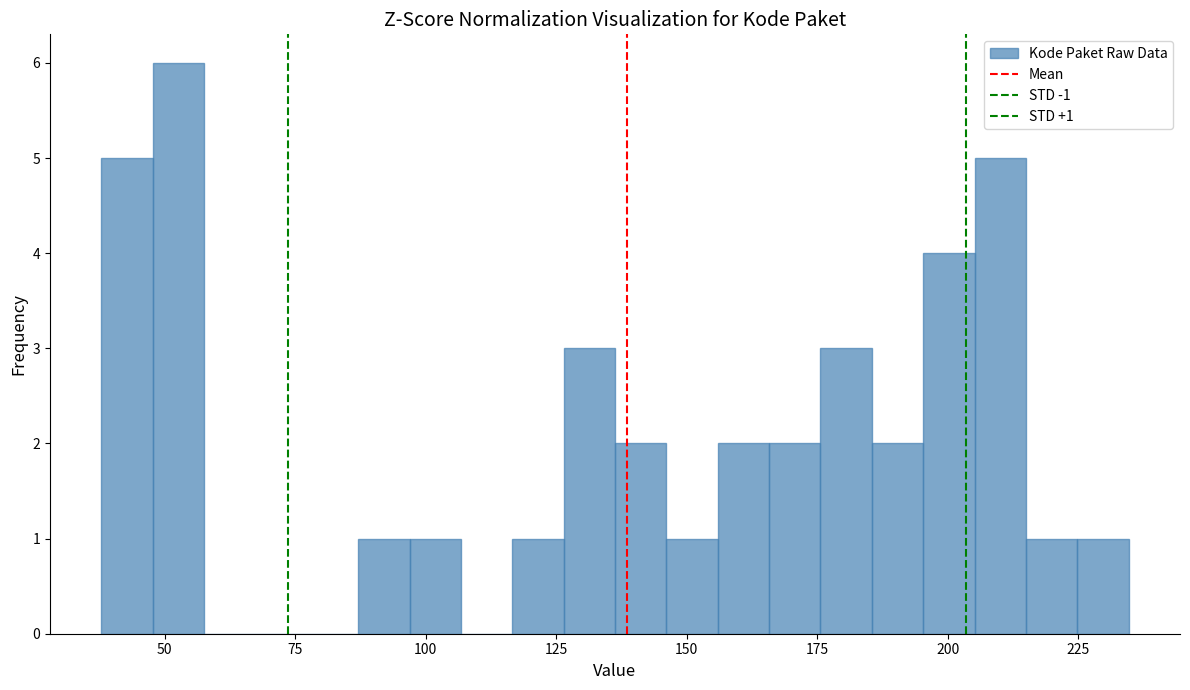

Read against the x-axis, roughly where is the centre of the tallest bar?

55